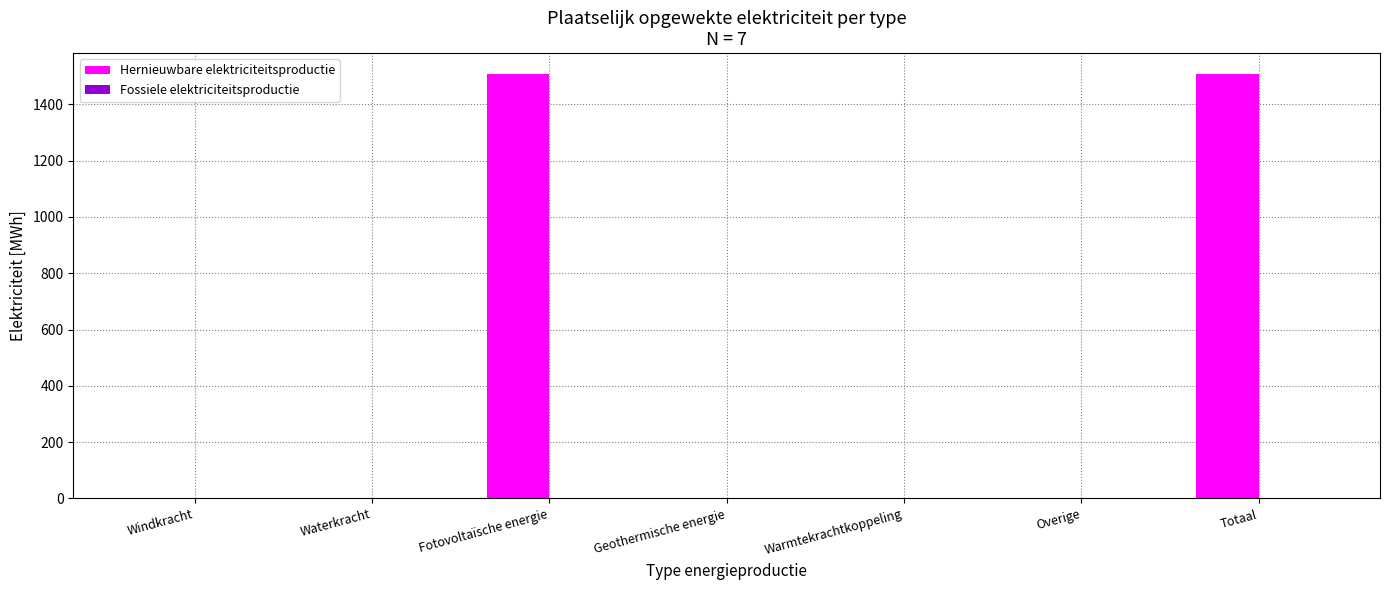

Reading right to left, transcribe all the data shown in this chart.

Totaal=1506.2	Overige=0.0	Warmtekrachtkoppeling=0.0	Geothermische energie=0.0	Fotovoltaïsche energie=1506.2	Waterkracht=0.0	Windkracht=0.0